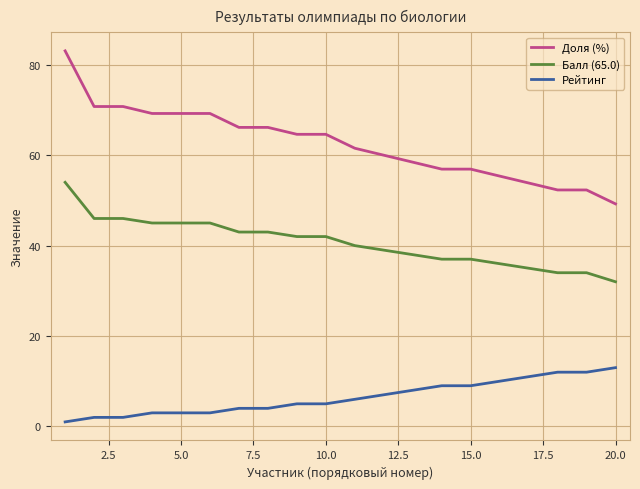

Which series has the largest range (max minus min)?

Доля (%)